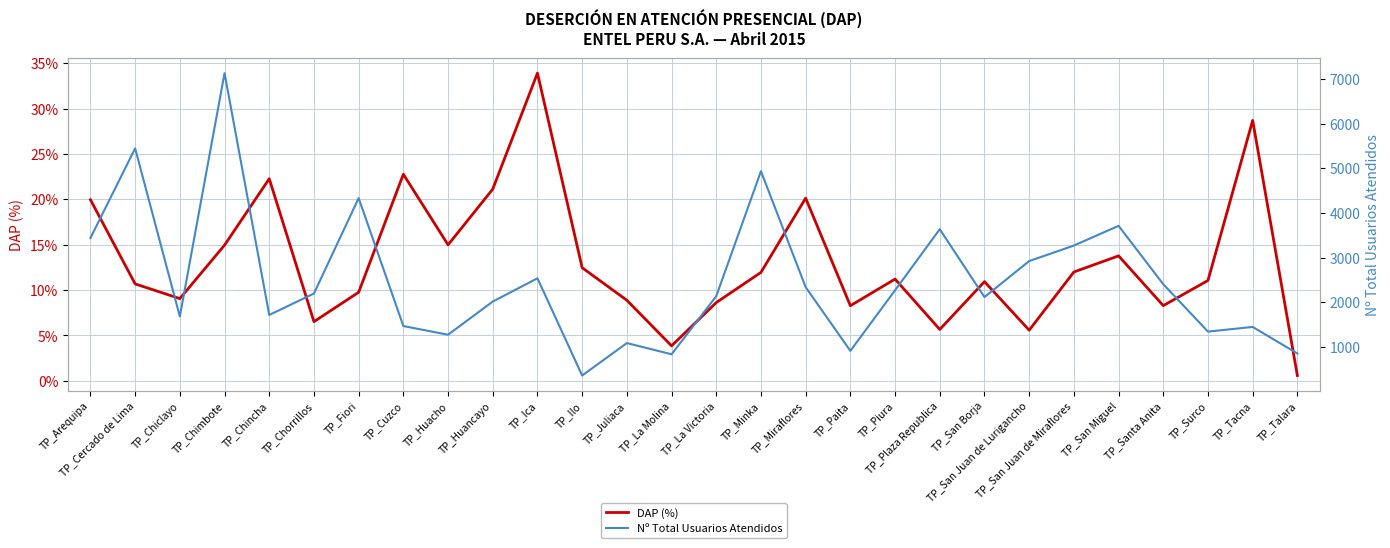

Does the chart display data point markers on the line(s)?

No